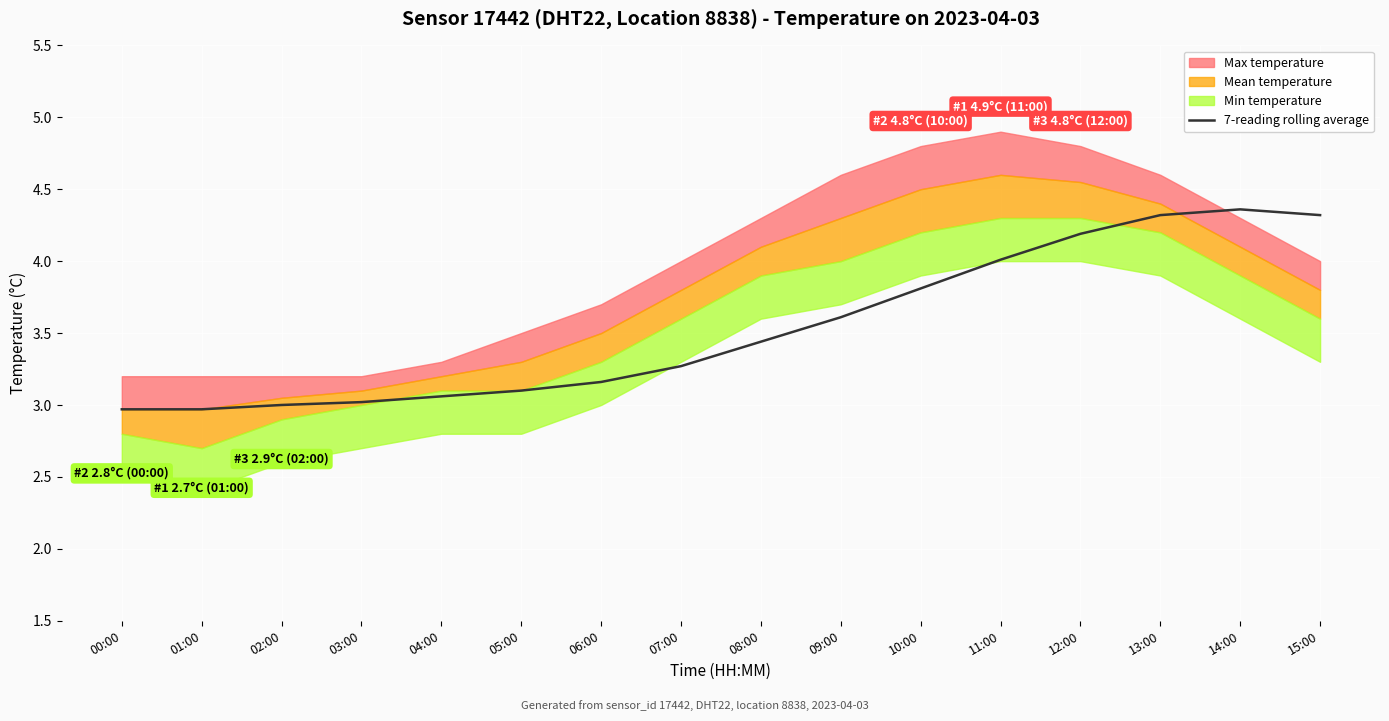

What is the sum of all values?

56.6